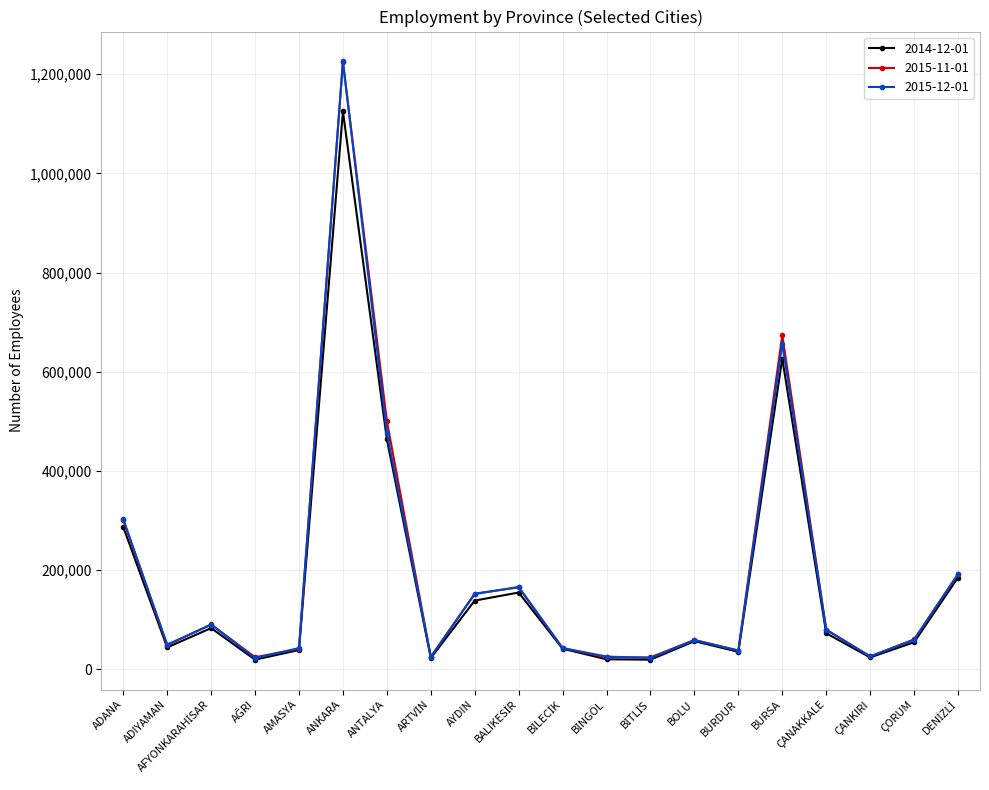

What value does the 2014-12-01 series have at ÇORUM?

54372